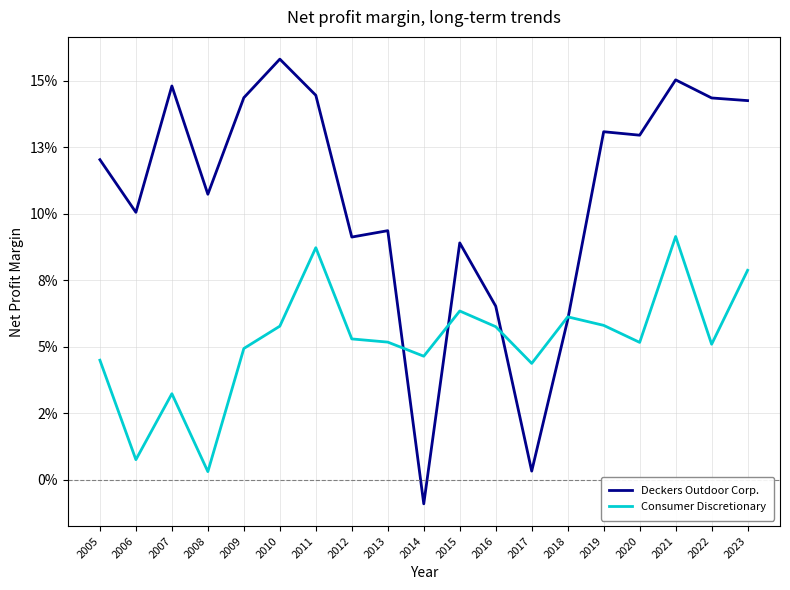

True or false: Deckers Outdoor Corp. has a value of 0.2 at 2011.

False